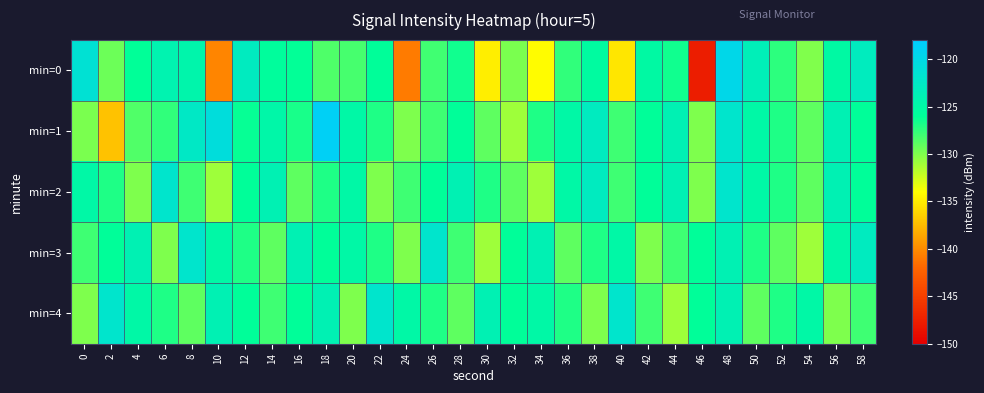

Rank the series by their maximum value, from highest to lowest.

min=1, min=0, min=2, min=3, min=4